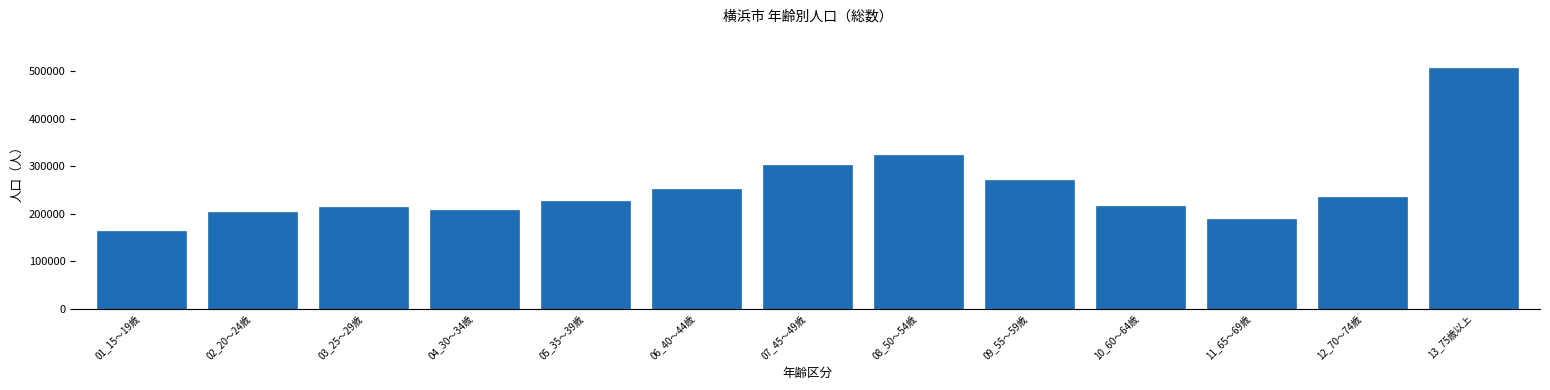

Which label corresponds to the largest value in the chart?

13_75歳以上